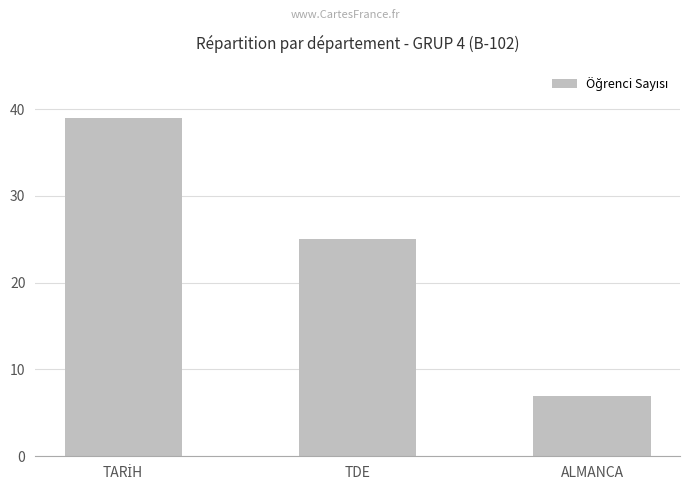

What is the greatest value displayed?

39